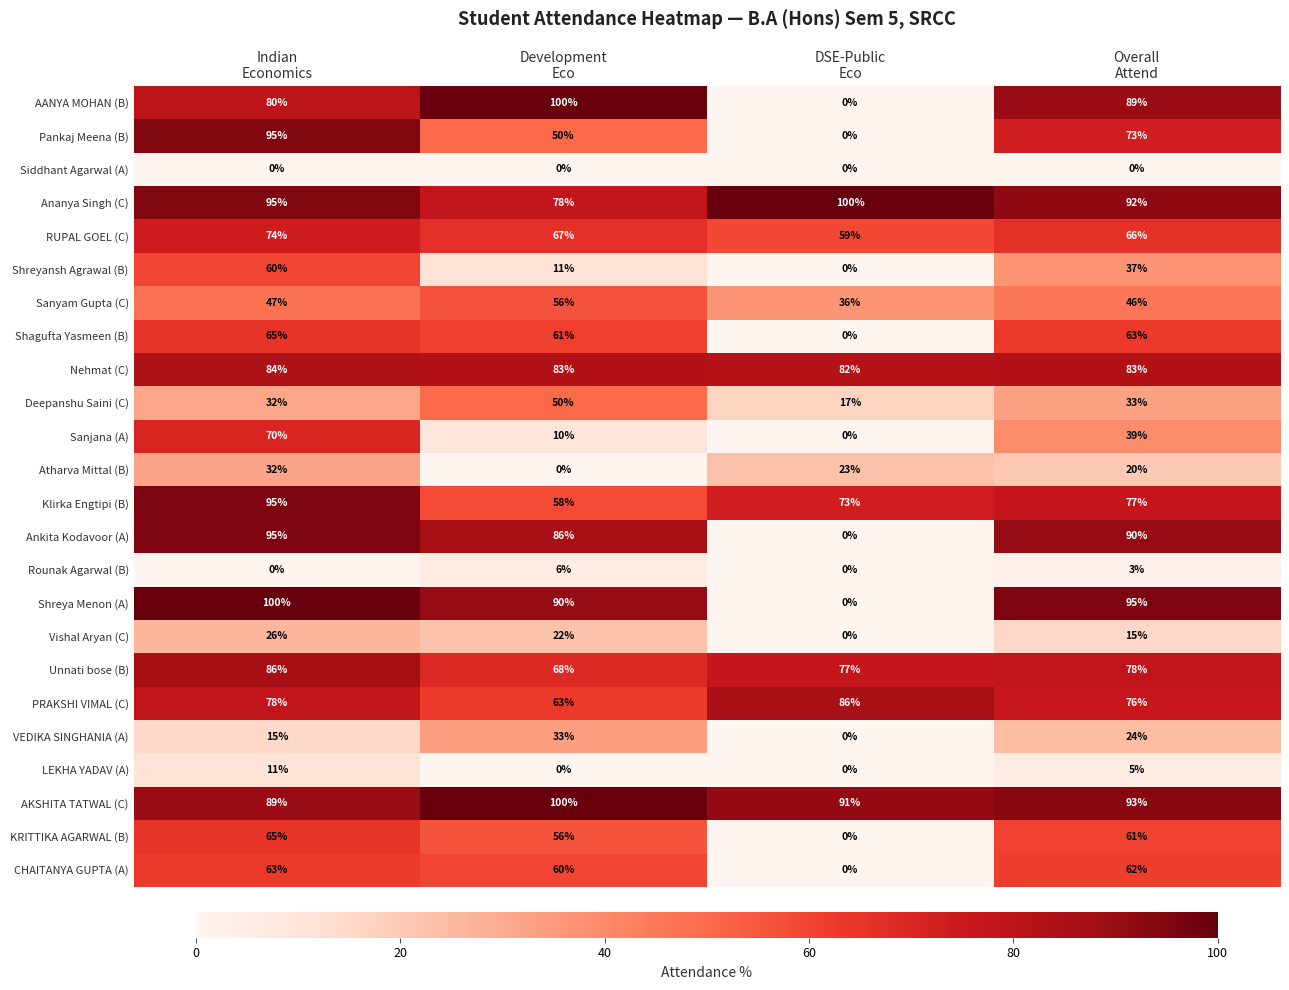

What is the sum of all AANYA MOHAN (B) values?

269